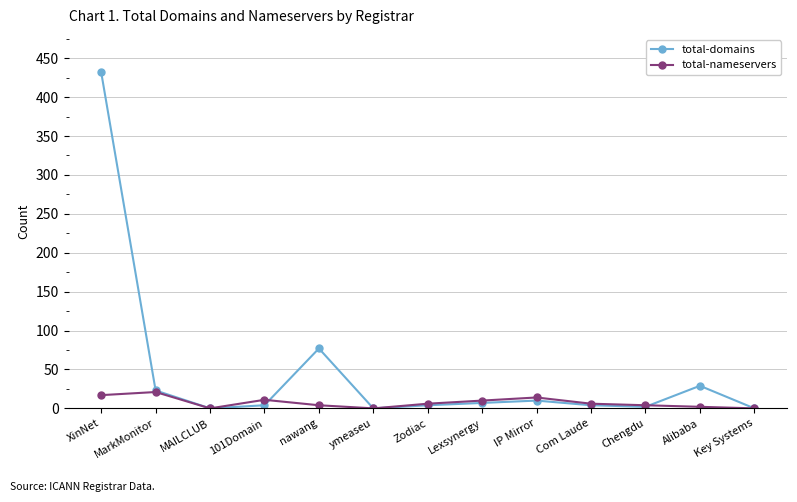

What is the difference between the maximum and minimum values in the total-domains series?

432